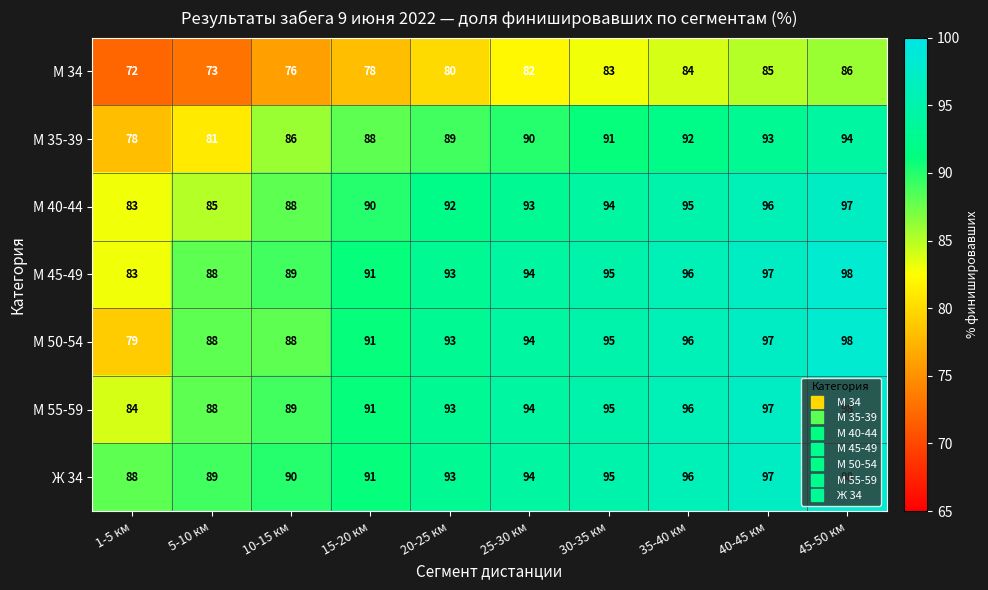

Which series has the largest total across all categories?

Ж 34